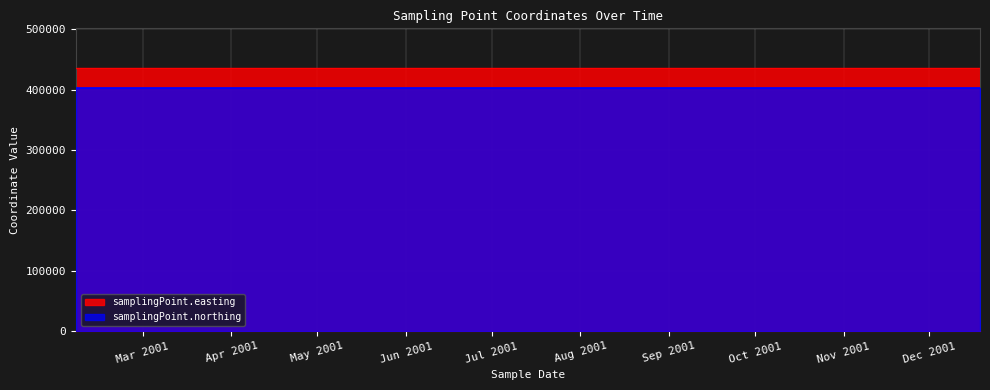

Rank the categories by samplingPoint.easting value from highest to lowest.

2001-02-05T15:25:00, 2001-02-19T15:50:00, 2001-04-17T15:10:00, 2001-06-13T17:05:00, 2001-08-08T16:55:00, 2001-09-05T13:30:00, 2001-12-04T12:35:00, 2001-12-18T16:00:00